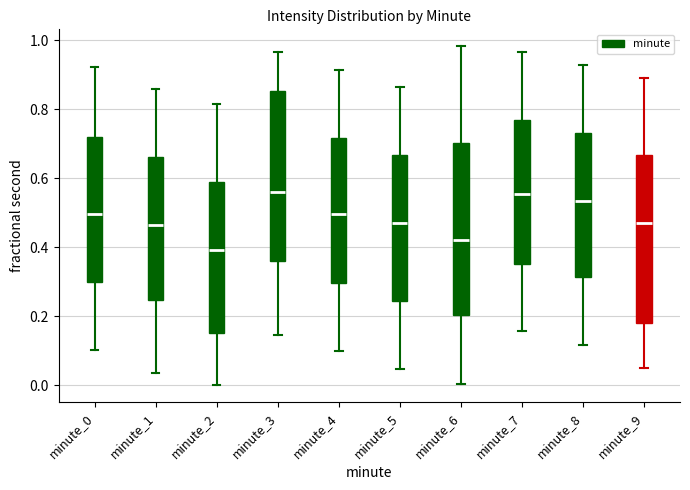

Reading left to right, transcribe this box plot: for each box, give where its median line is, the range the box spans, and where its two whiskers end, as read against the y-axis. The values are not printed on the chart, so give them approximately, as read against the axis.

minute_0: median 0.50, box 0.30 to 0.72, whiskers 0.10 to 0.92
minute_1: median 0.46, box 0.24 to 0.66, whiskers 0.04 to 0.86
minute_2: median 0.40, box 0.16 to 0.60, whiskers 0.00 to 0.82
minute_3: median 0.56, box 0.36 to 0.86, whiskers 0.14 to 0.96
minute_4: median 0.50, box 0.30 to 0.72, whiskers 0.10 to 0.92
minute_5: median 0.48, box 0.24 to 0.66, whiskers 0.04 to 0.86
minute_6: median 0.42, box 0.20 to 0.70, whiskers 0.00 to 0.98
minute_7: median 0.56, box 0.36 to 0.76, whiskers 0.16 to 0.96
minute_8: median 0.54, box 0.32 to 0.74, whiskers 0.12 to 0.94
minute_9: median 0.48, box 0.18 to 0.66, whiskers 0.06 to 0.90